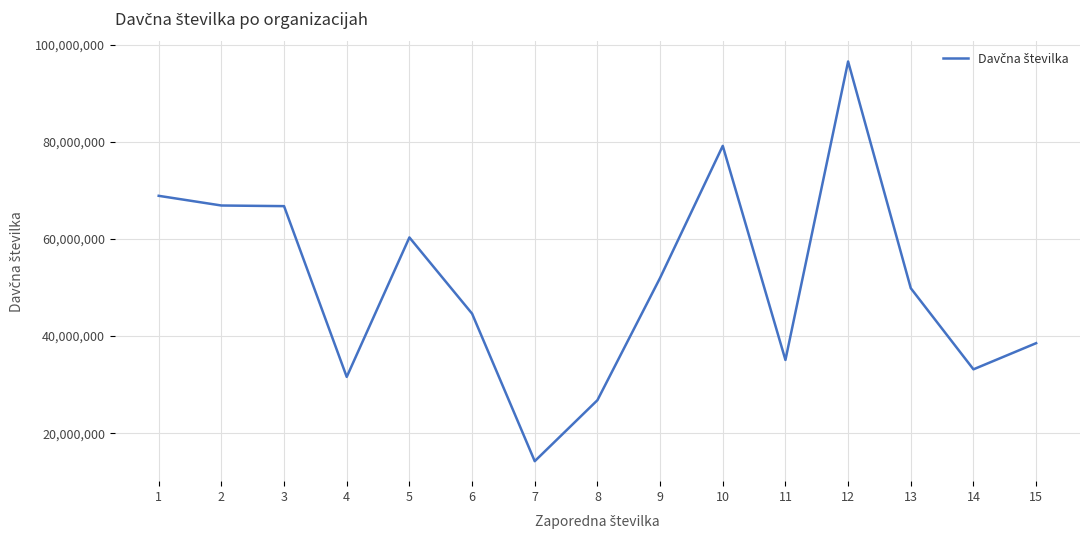

What is the maximum value shown in the chart?

96586125